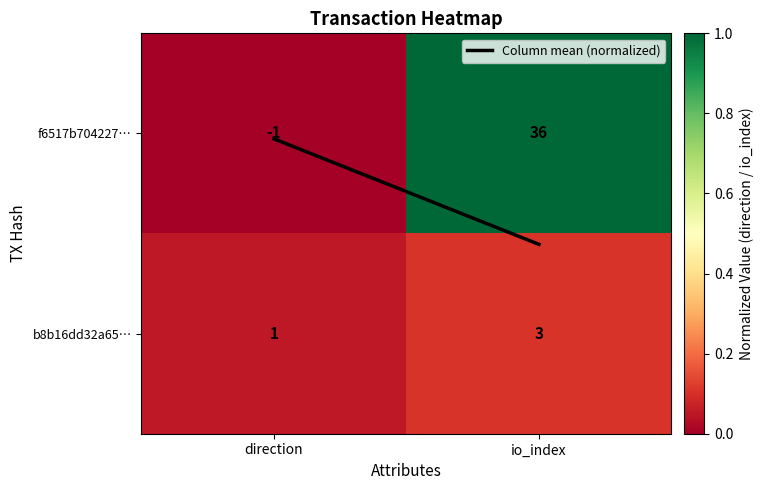

The b8b16dd32a65… series shows 1 at direction. True or false?

True